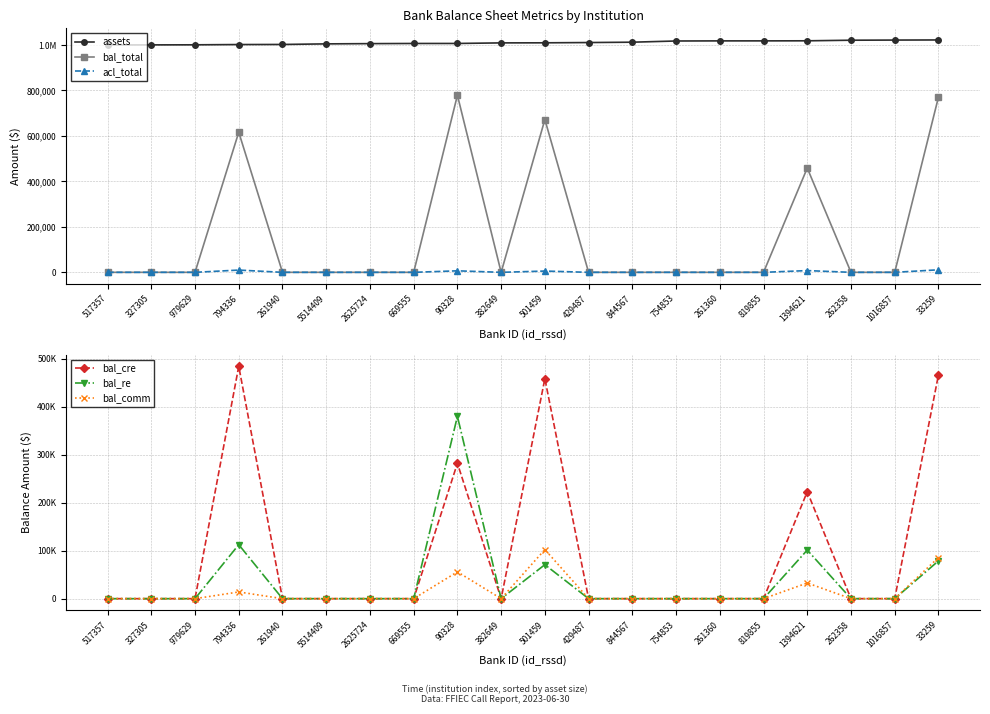

Which label corresponds to the largest value in the chart?

33259